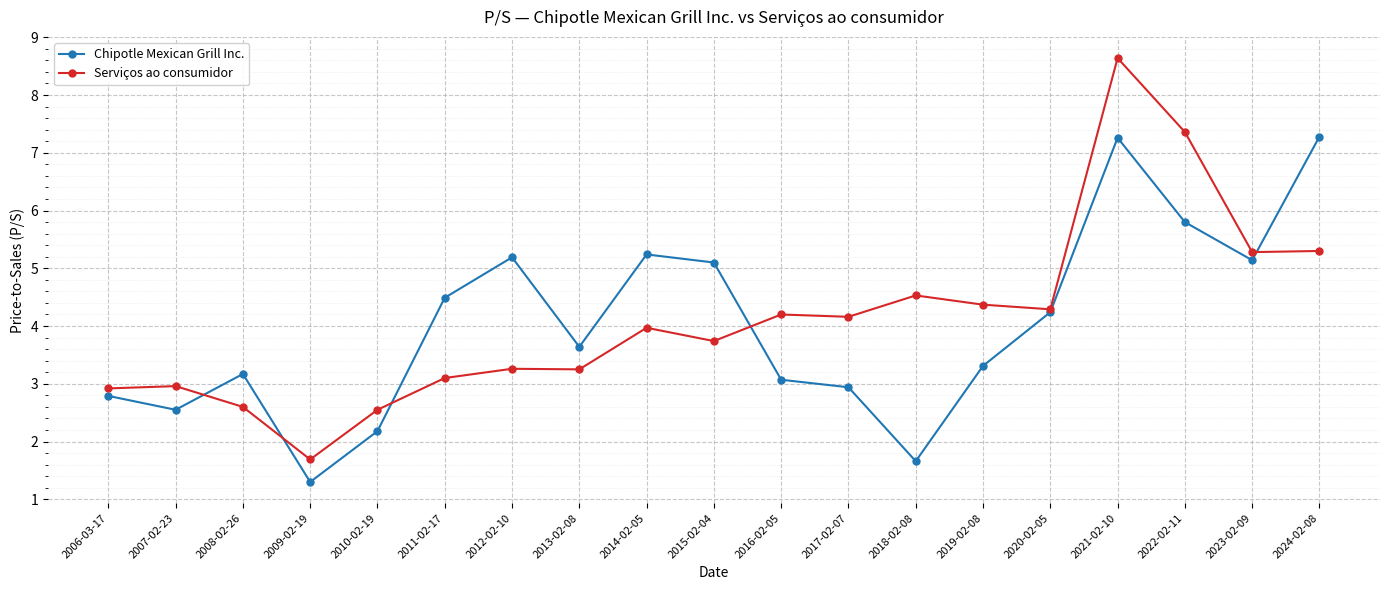

Rank the series by their maximum value, from lowest to highest.

Chipotle Mexican Grill Inc., Serviços ao consumidor